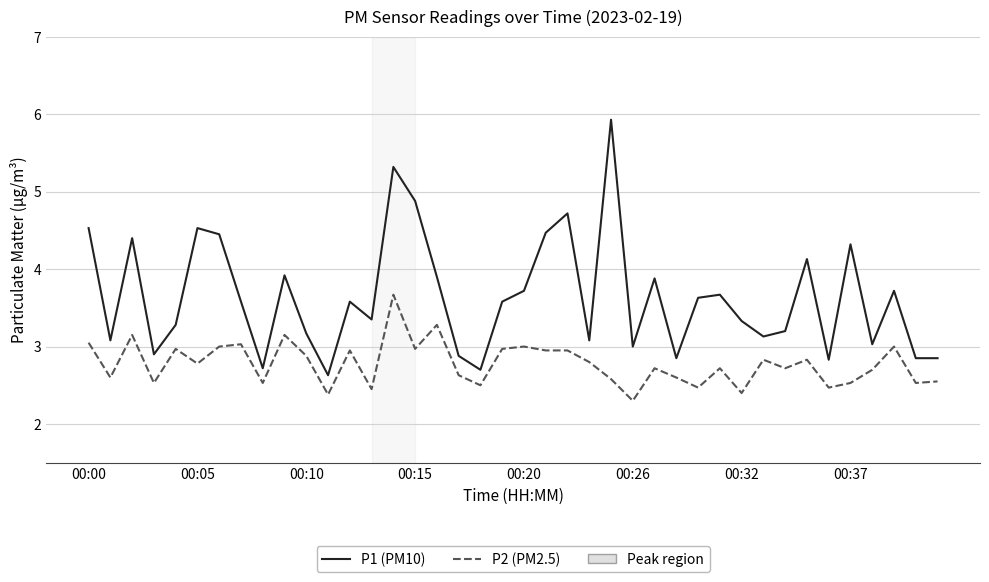

List the series in order of their peak value, highest first.

P1 (PM10), P2 (PM2.5)